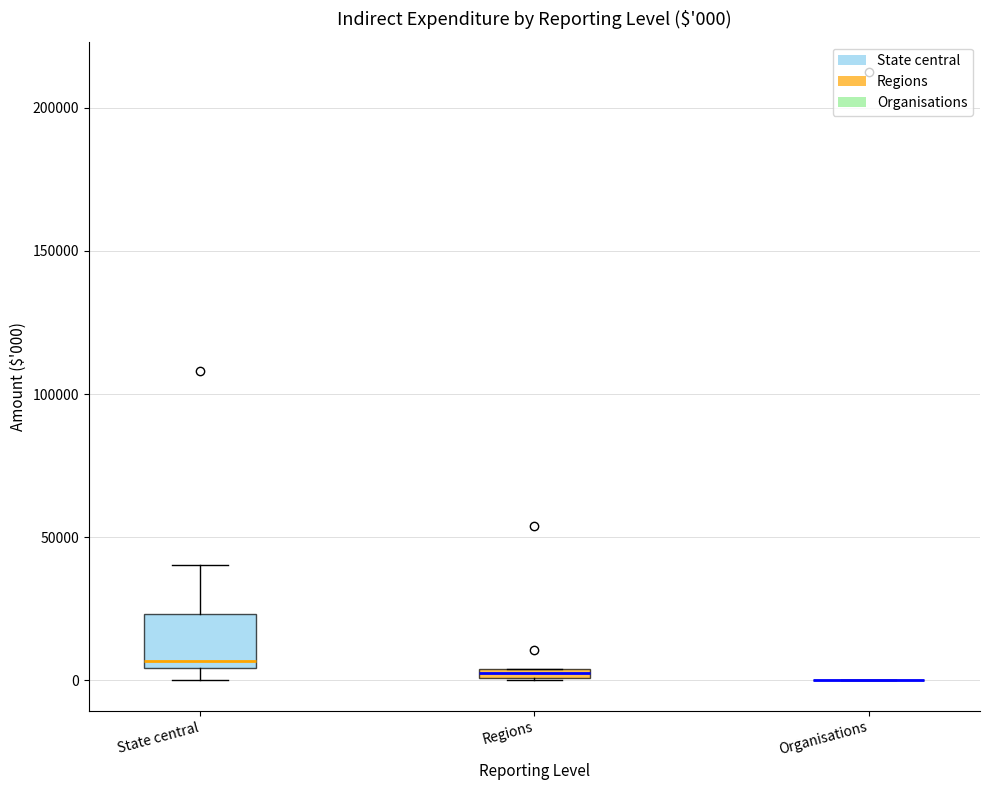

Comparing the boxes themselves (not the whiskers), which one is the tallest?

State central